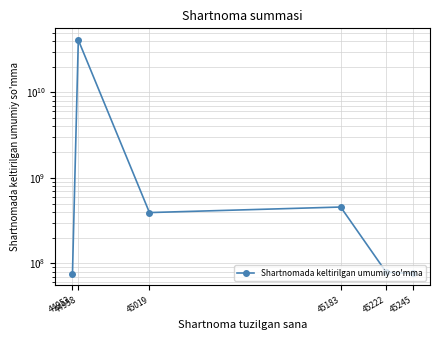

How many interior local valleys (lower than both neighbors) does the data have?

1